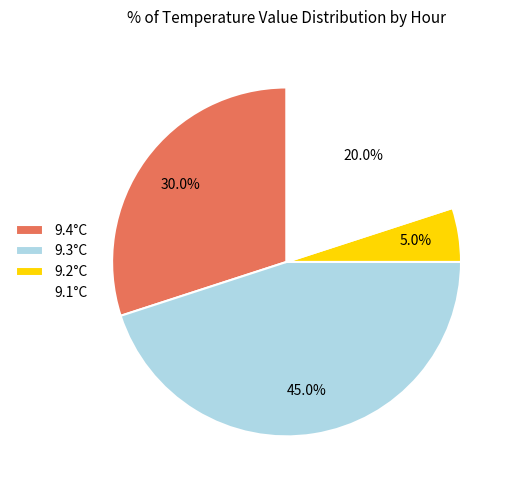

Which has a higher value, 9.2°C or 9.1°C?

9.1°C